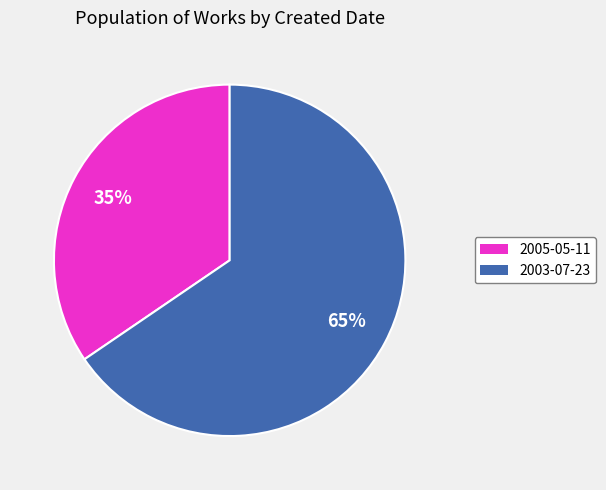

How many slices are in this pie chart?

2